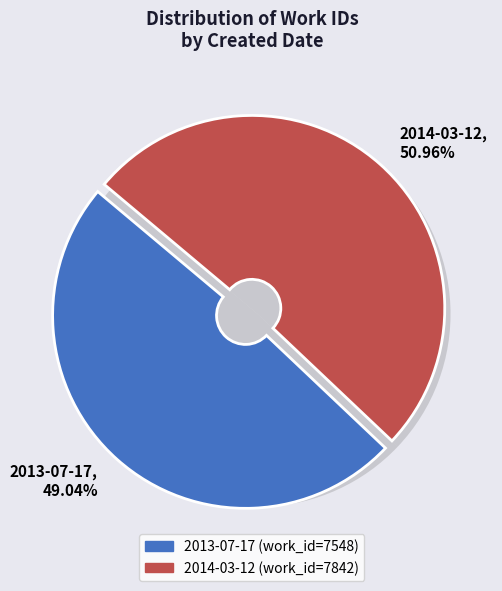

Combined, what portion of the pie is 2014-03-12 and 2013-07-17?

100.0%